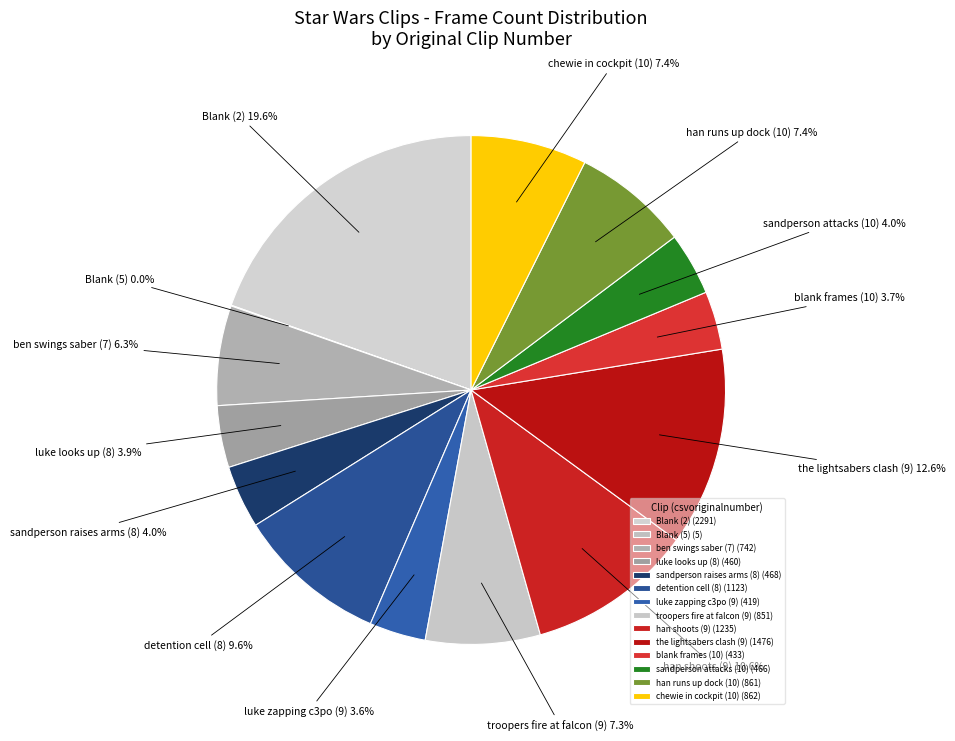

True or false: detention cell (8) accounts for 1% of the total.

False